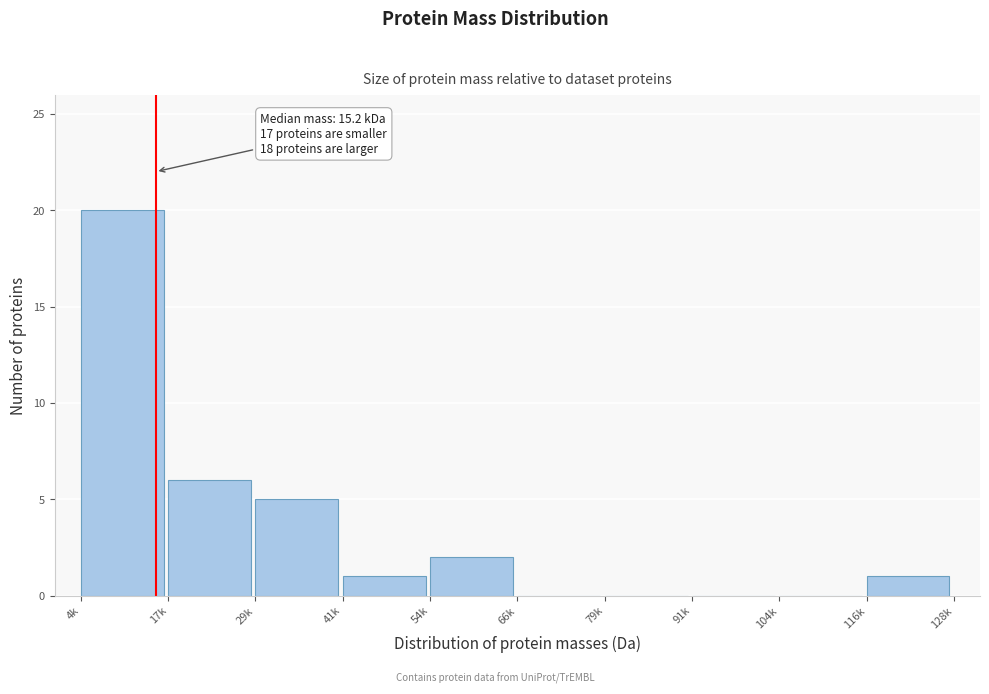

Reading left to right, list all the values displayed in this chart.

4k=20	17k=6	29k=5	41k=1	54k=2	66k=0	79k=0	91k=0	104k=0	116k=1